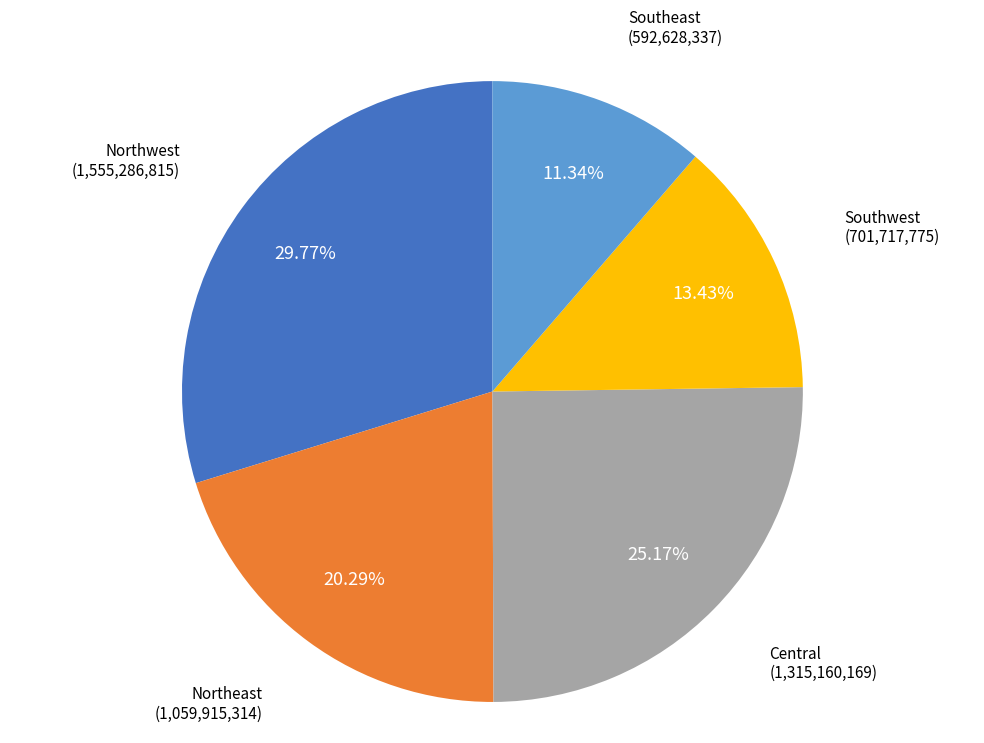

Rank the categories by value from highest to lowest.

Northwest, Central, Northeast, Southwest, Southeast